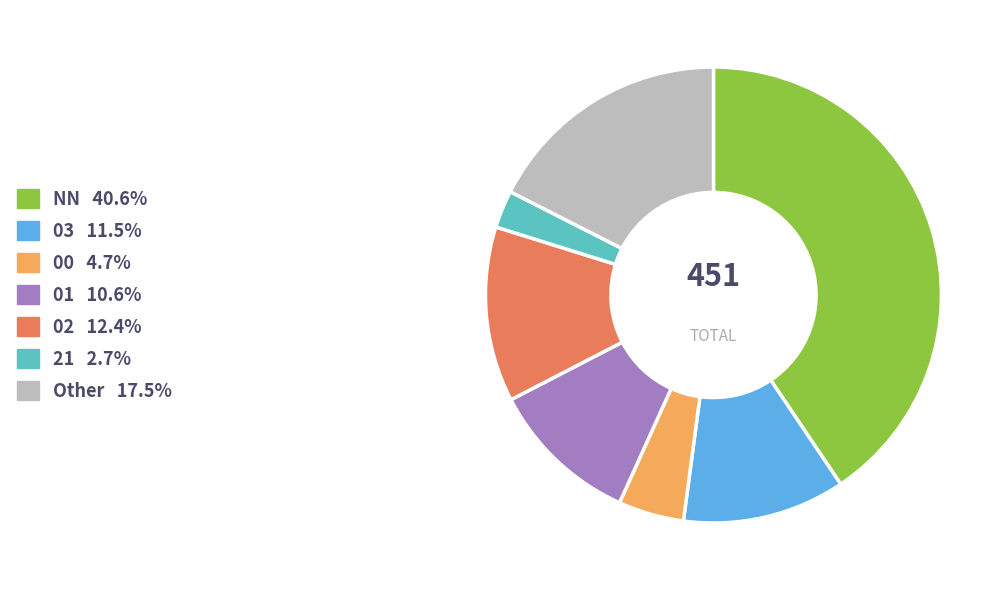

Approximately how many times larger is the value at 00 compared to Other?

0.3